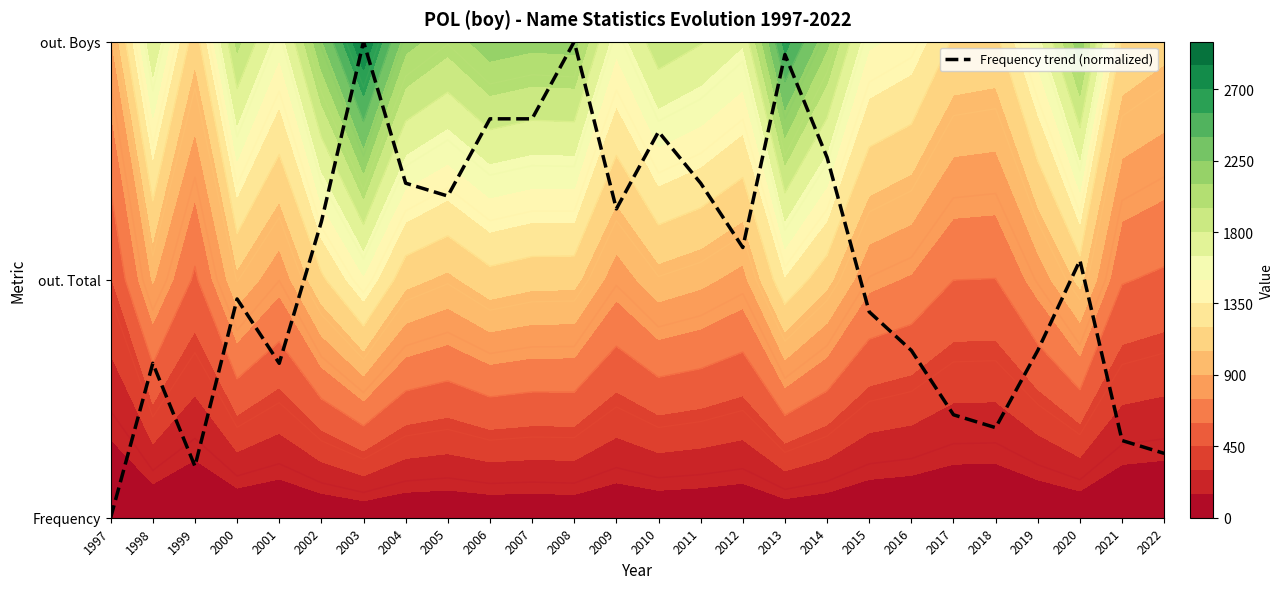

The value at 2016 is 0.7. True or false?

True